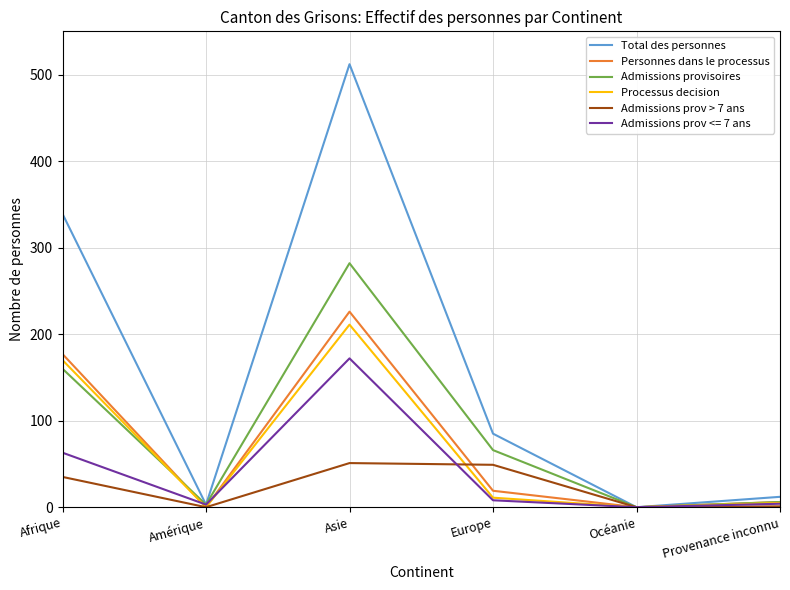

Which series has the largest total across all categories?

Total des personnes